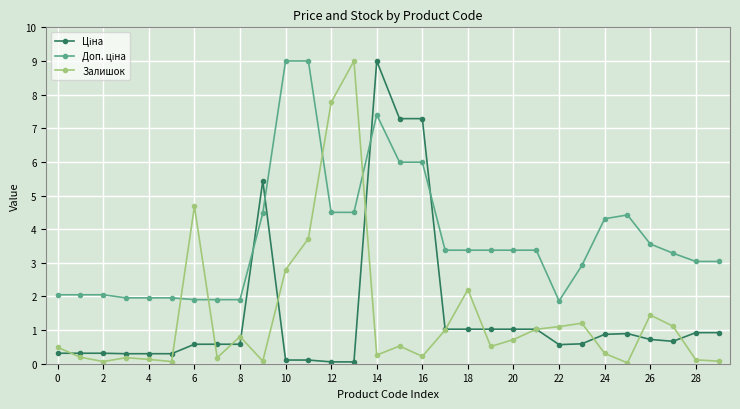

True or false: Залишок has more than 2 points higher than both neighbors.

True